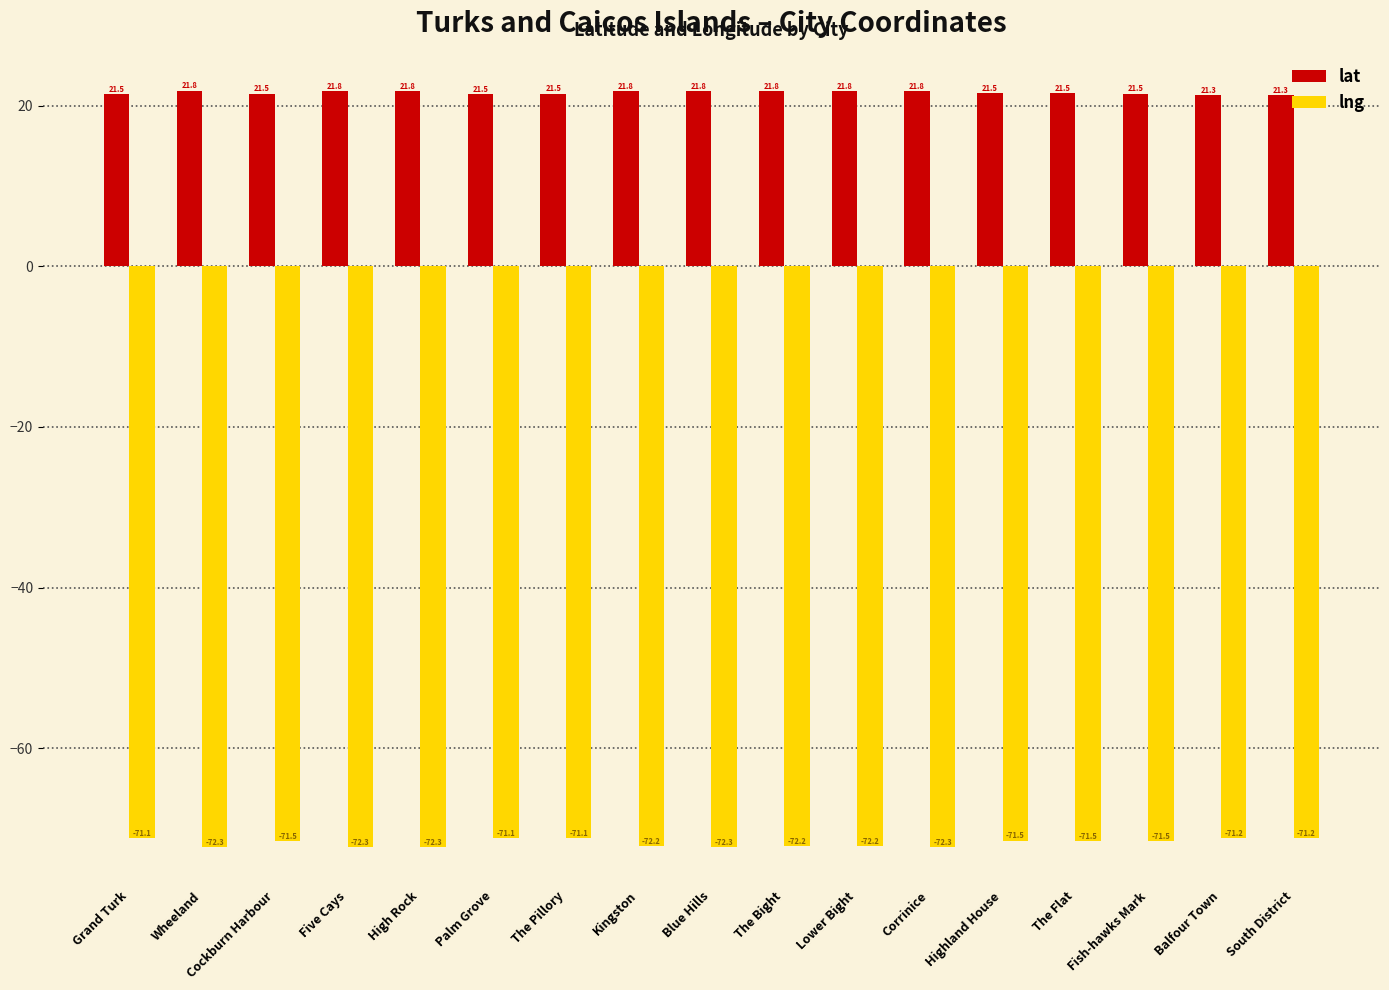

Which series has the largest range (max minus min)?

lng